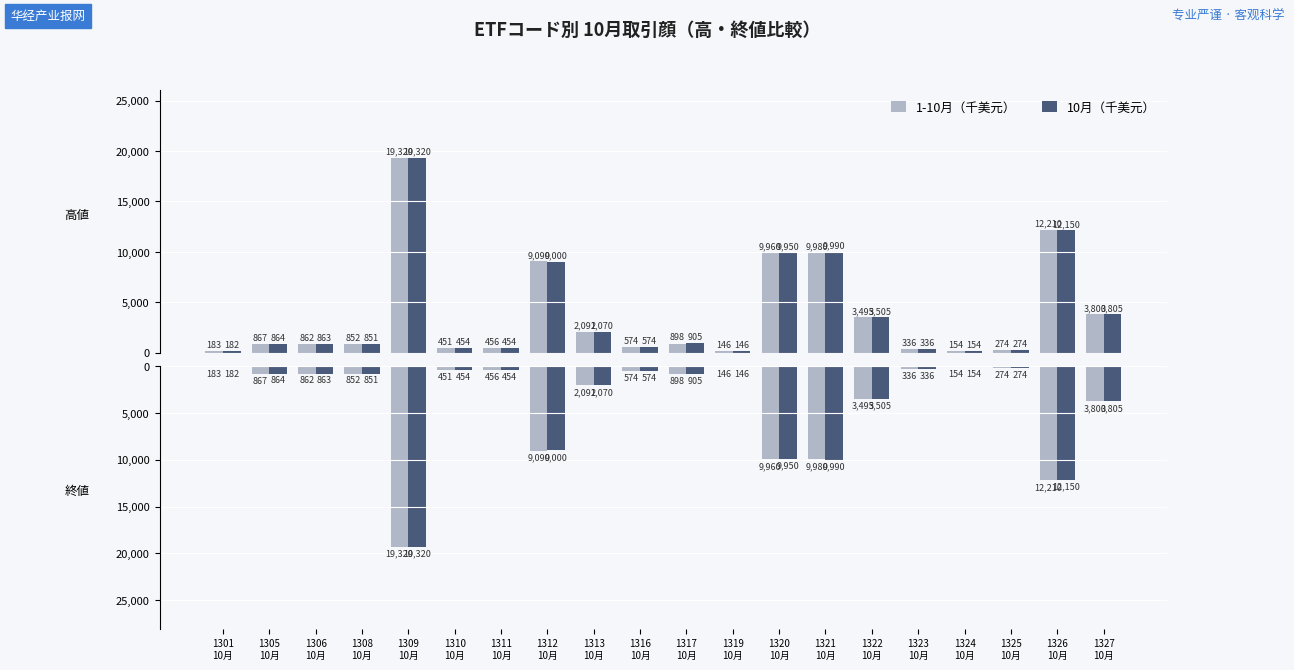

True or false: 10月（千美元） has a value of -9950 at 1320
10月.

True